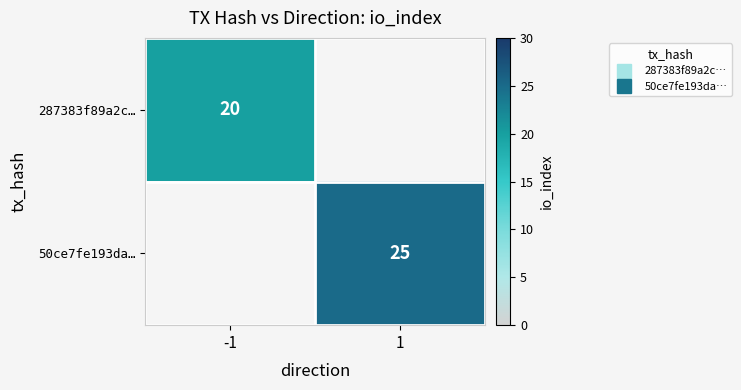

Which series has the widest spread of values?

287383f89a2c…